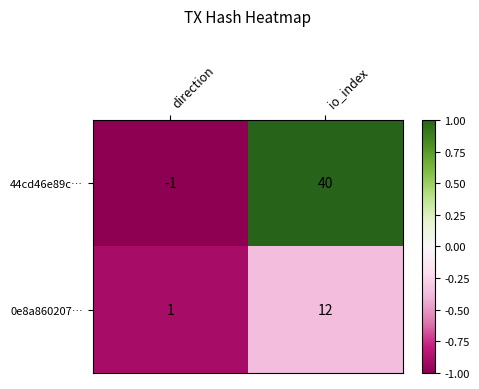

The value of 0e8a860207… at direction is 1. True or false?

True